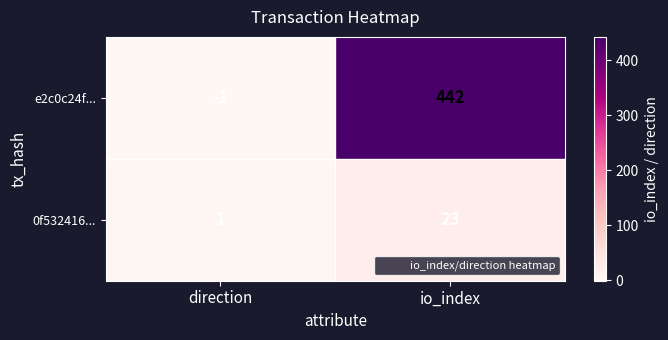

How many data points does each series have?

2